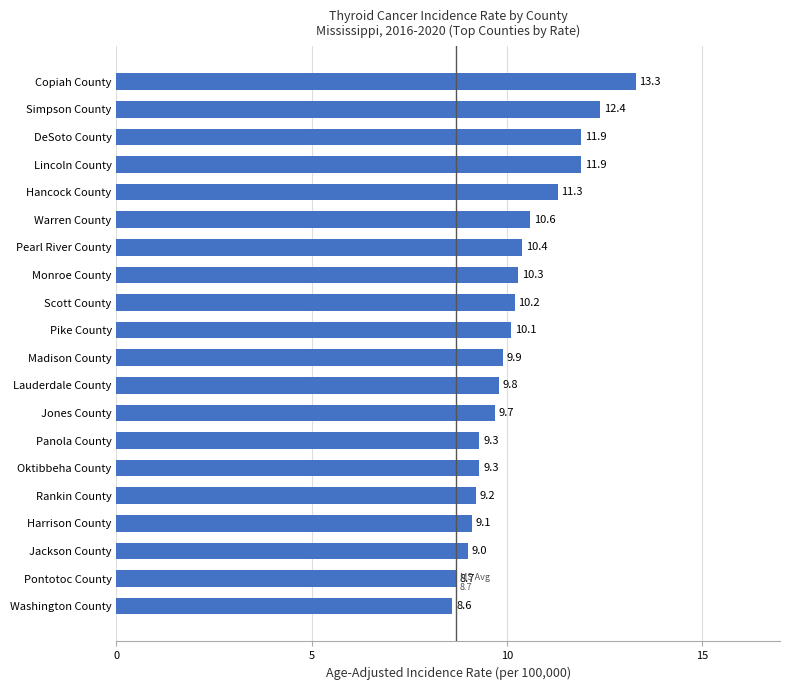

The chart shows a value of 5.1 at Harrison County. True or false?

False